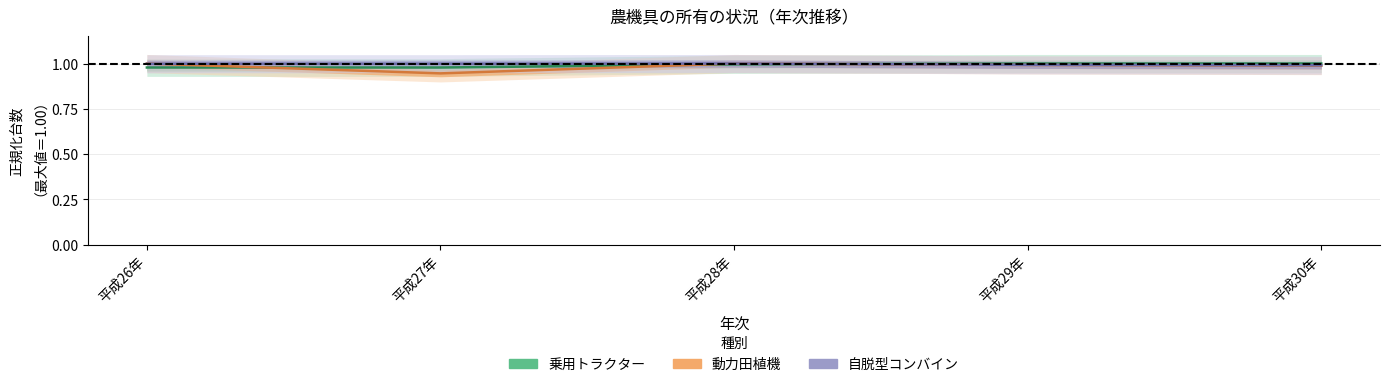

Count the 自脱型コンバイン values in the range 0 to 1.

5